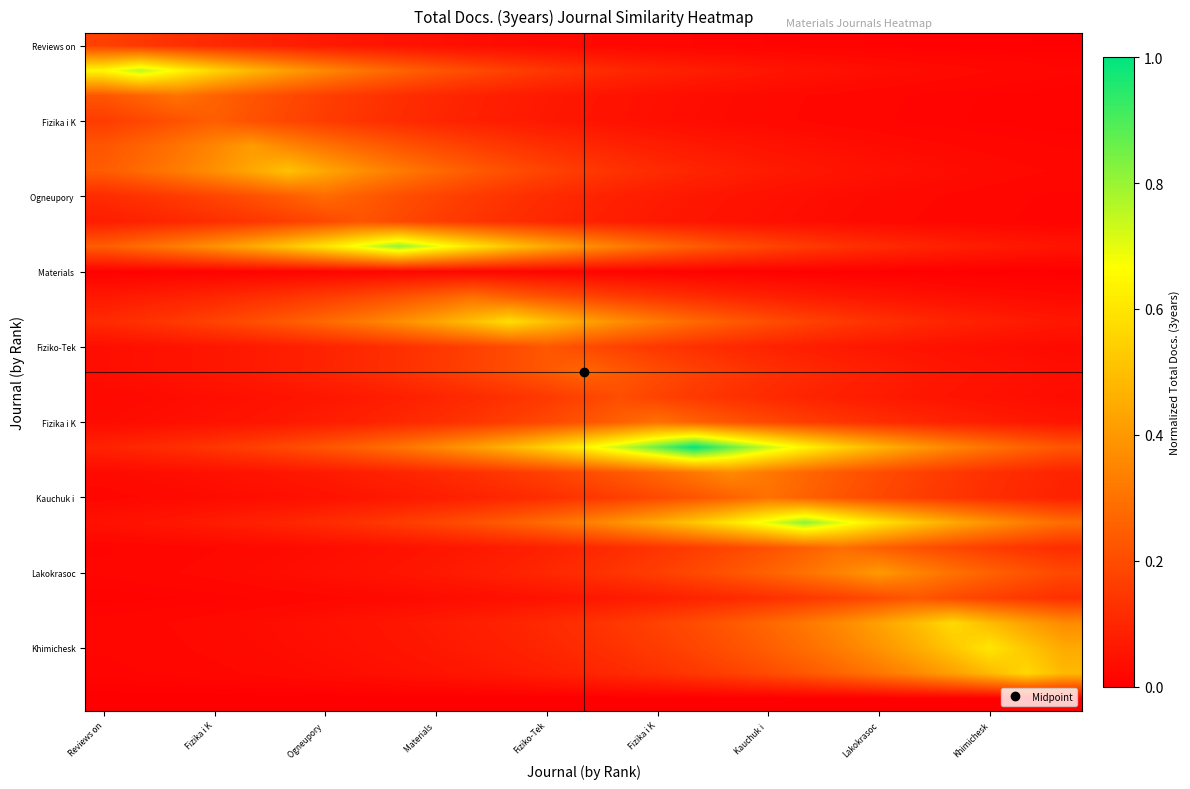

At how many categories does at least one series exceed 0?

27